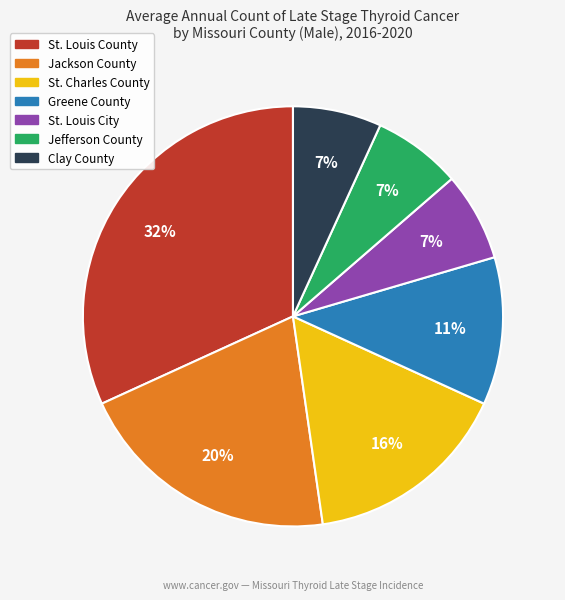

To the nearest percent, what is the difference between the largest and smallest slice percentages?

25%